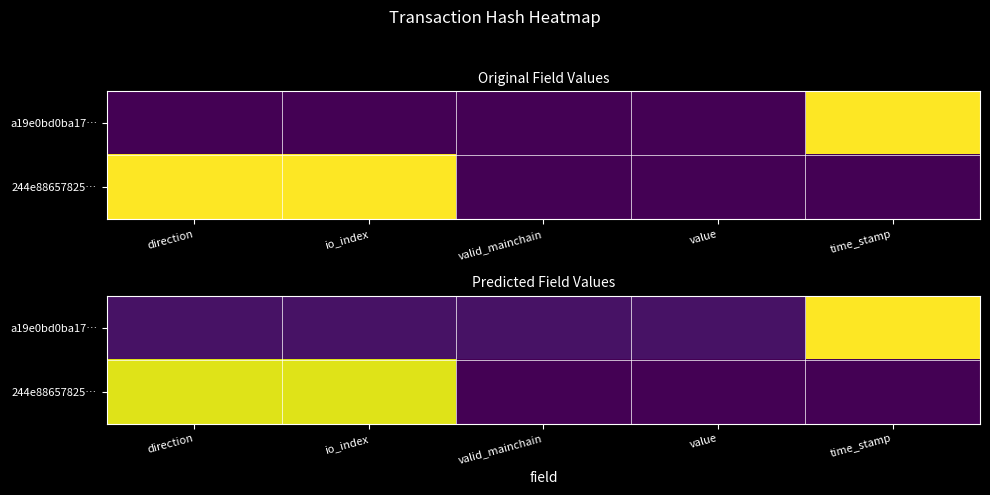

The value of a19e0bd0ba17… at value is 0.1. True or false?

False